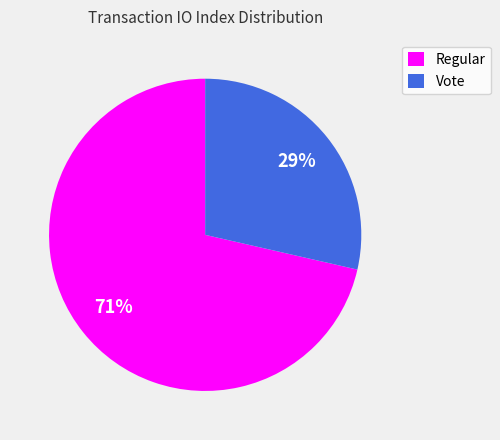

Is the sum of Regular and Vote greater than half?

Yes